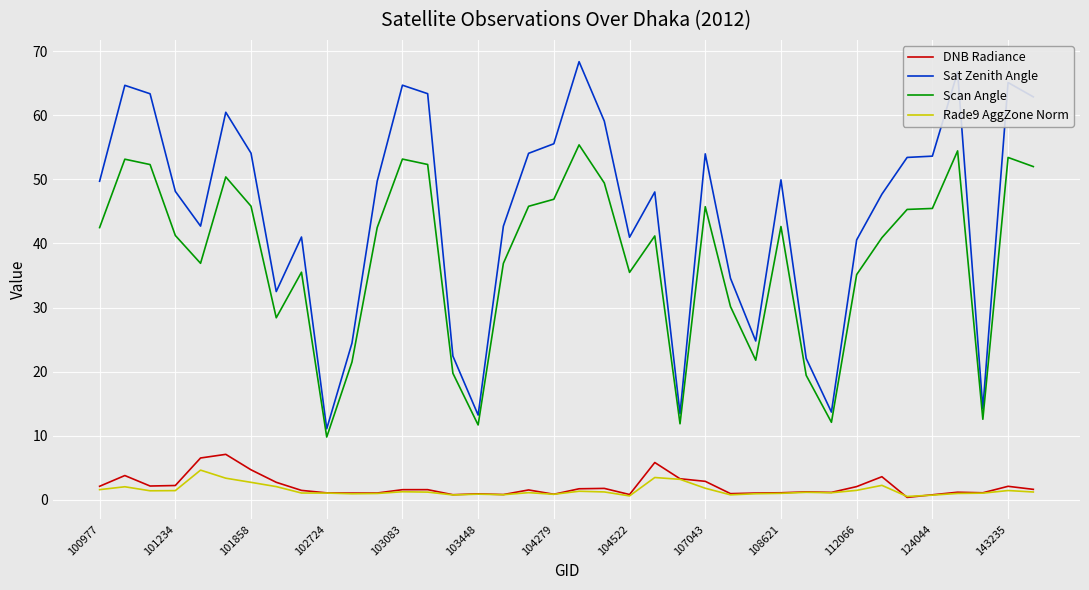

Which series has the largest range (max minus min)?

Sat Zenith Angle